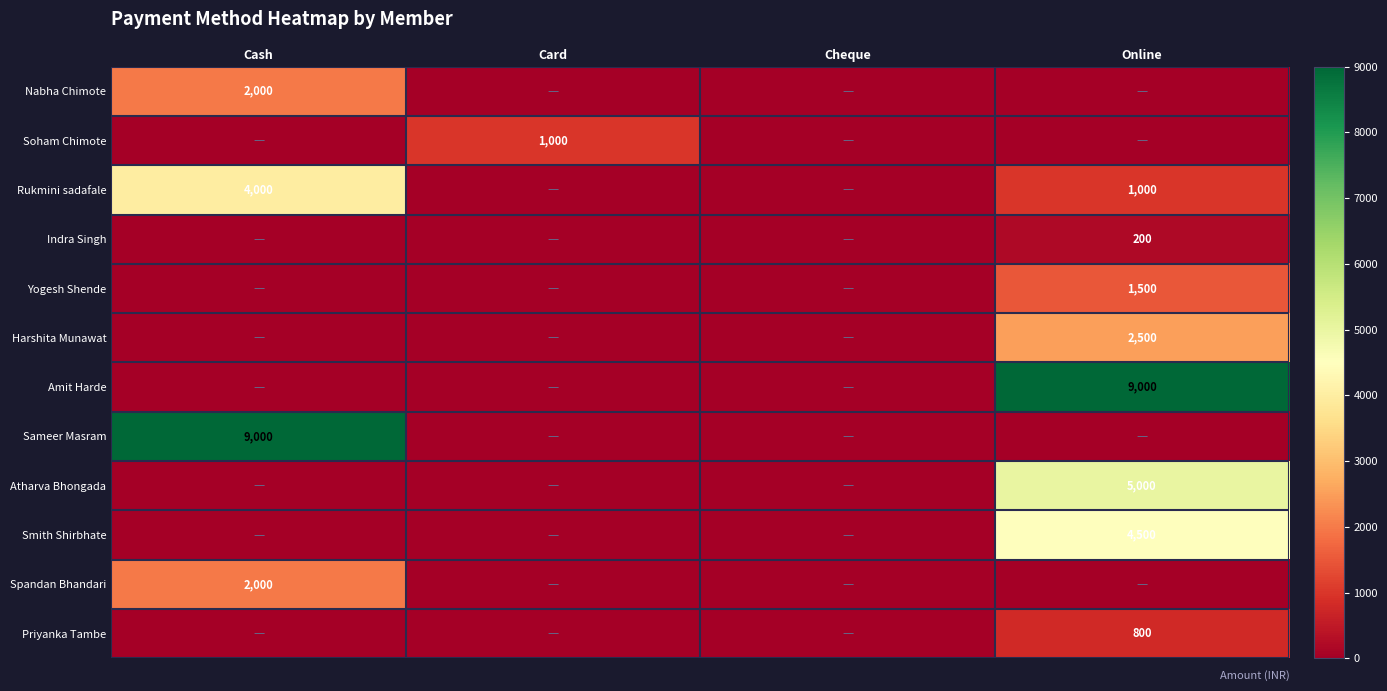

At how many categories does at least one series exceed 7658?

2